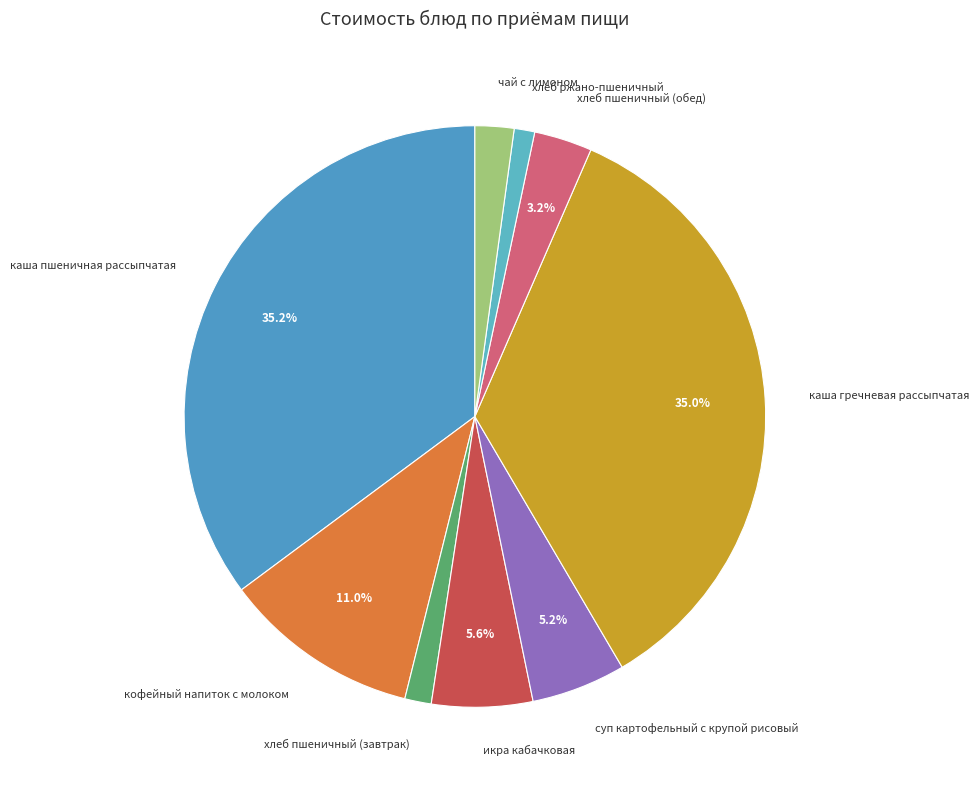

Combined, do каша пшеничная рассыпчатая and каша гречневая рассыпчатая account for over 50%?

Yes